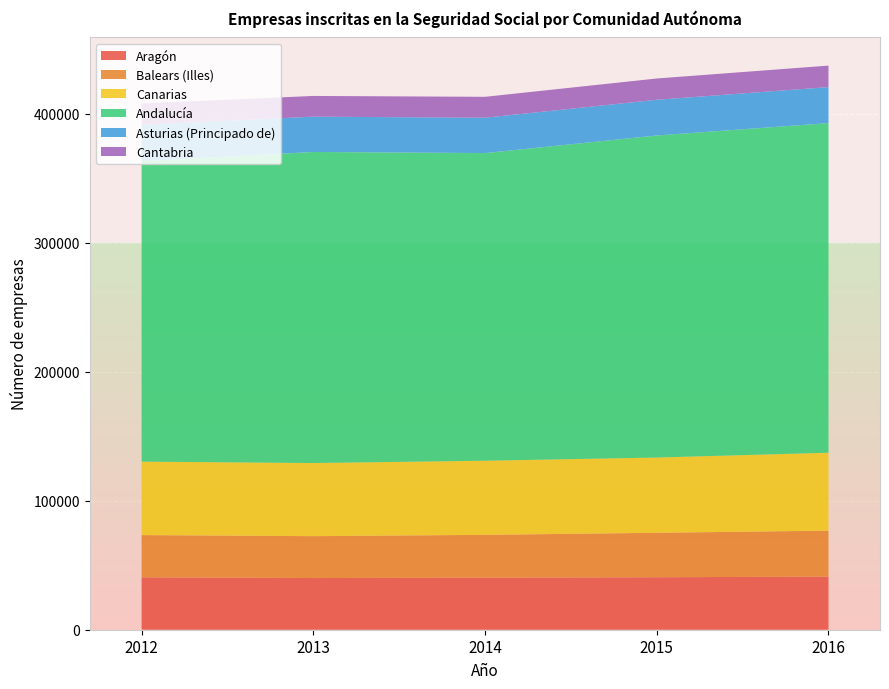

Rank the series by their maximum value, from lowest to highest.

Cantabria, Asturias (Principado de), Balears (Illes), Aragón, Canarias, Andalucía